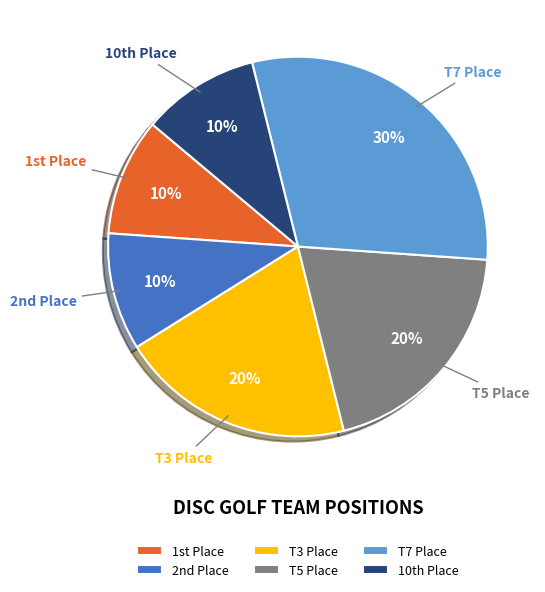

To the nearest percent, what is the average slice percentage?

17%